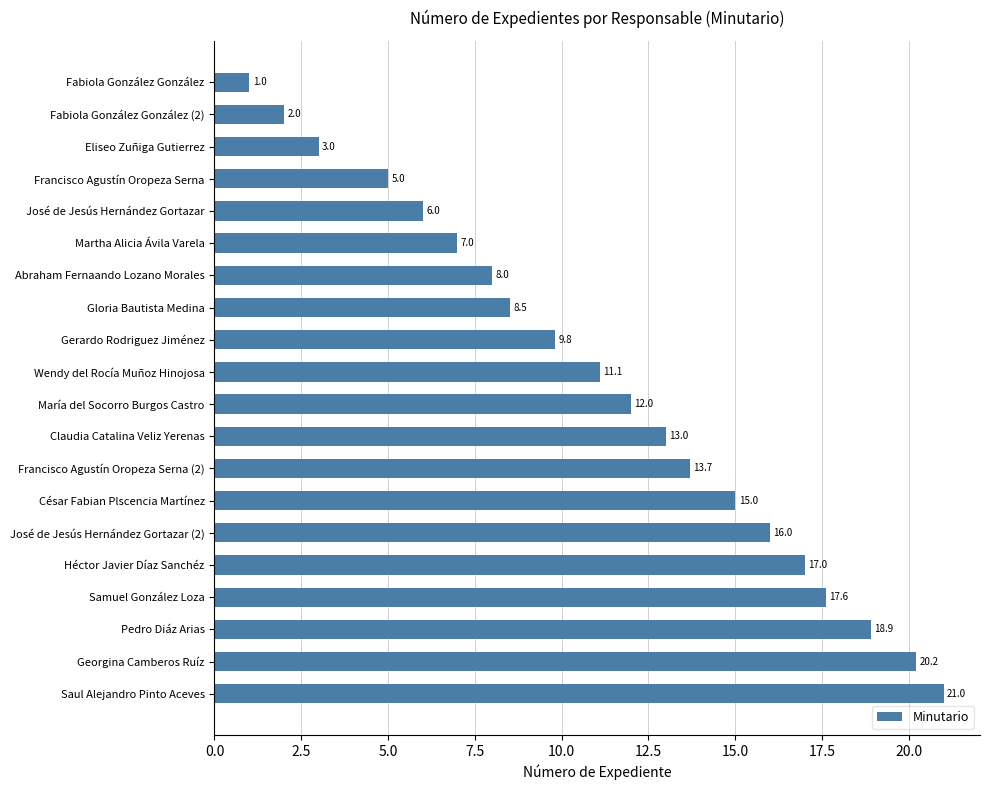

What is the average value?

11.3